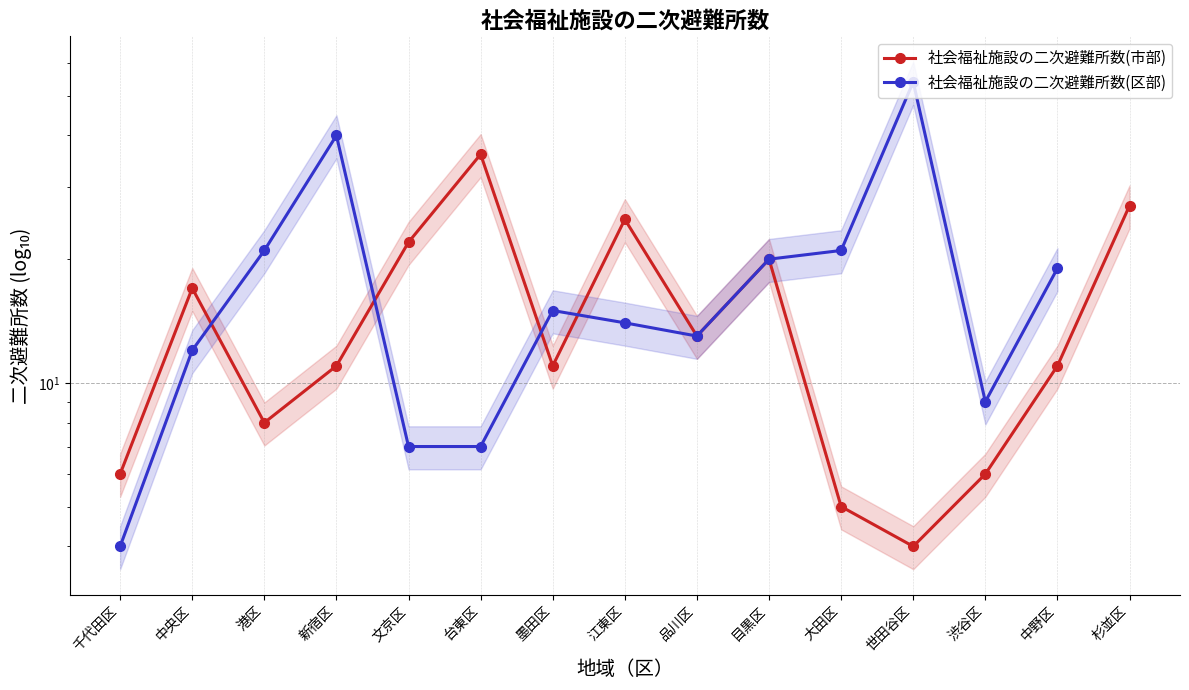

At which category does the chart reach its peak across all series?

世田谷区